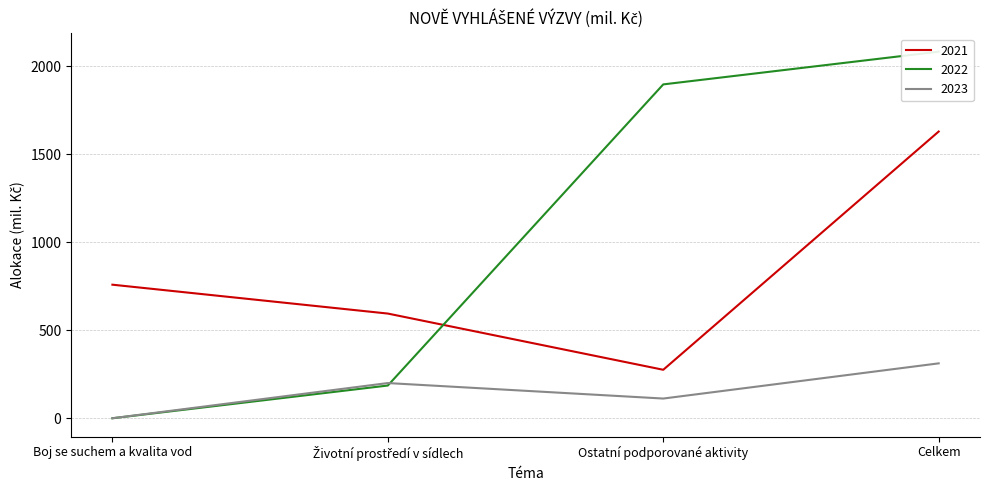

How many interior local valleys does the 2021 series have?

1